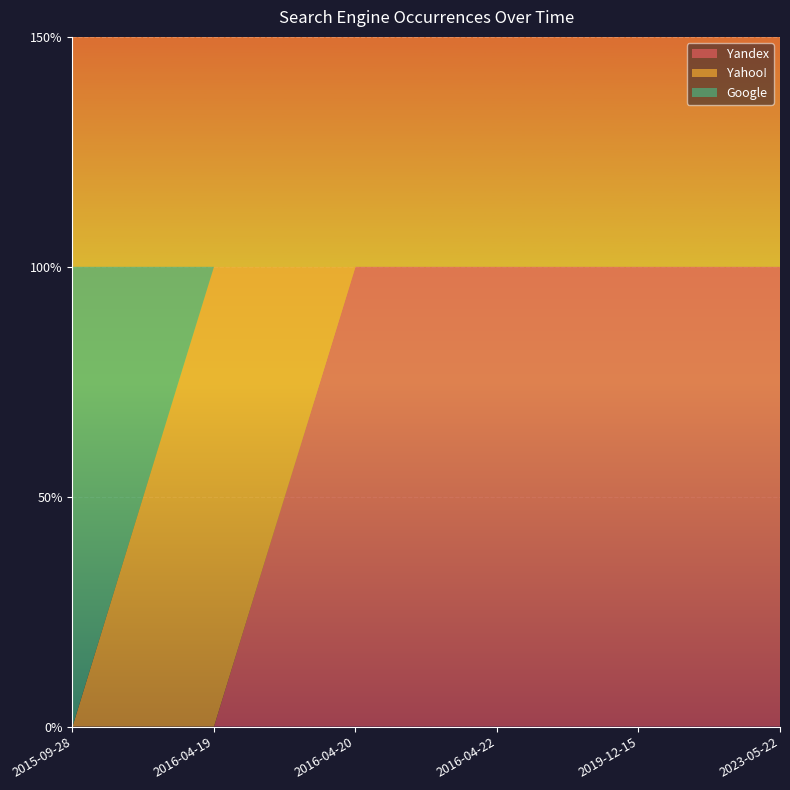

Reading right to left, transcribe all the data shown in this chart.

Yandex: 1	1	1	1	0	0
Yahoo!: 0	0	0	0	1	0
Google: 0	0	0	0	0	1